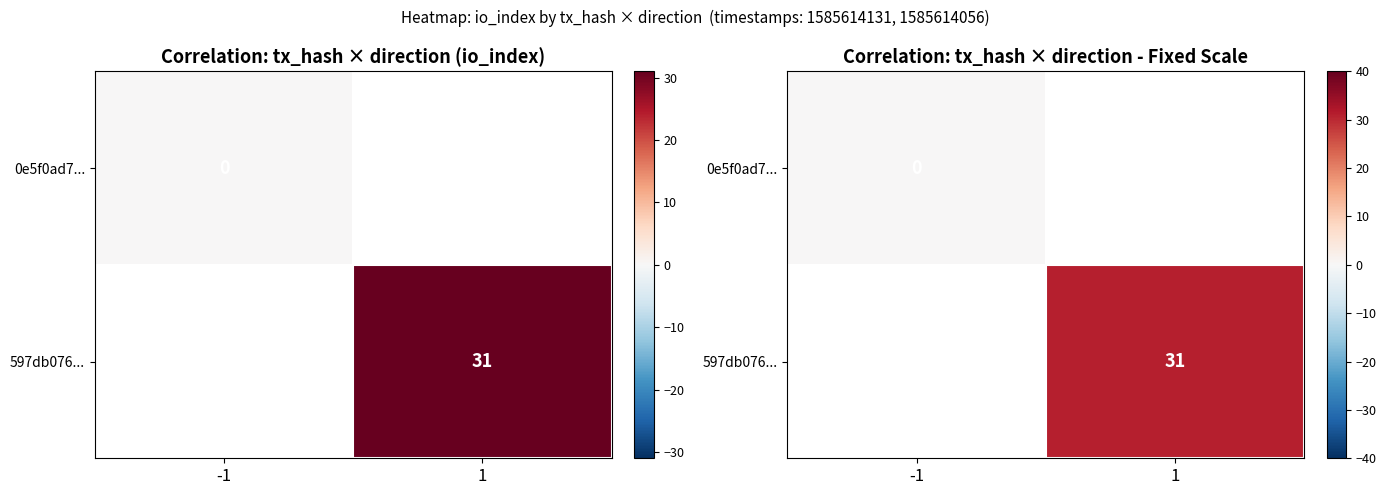

Which label corresponds to the smallest value in the chart?

-1